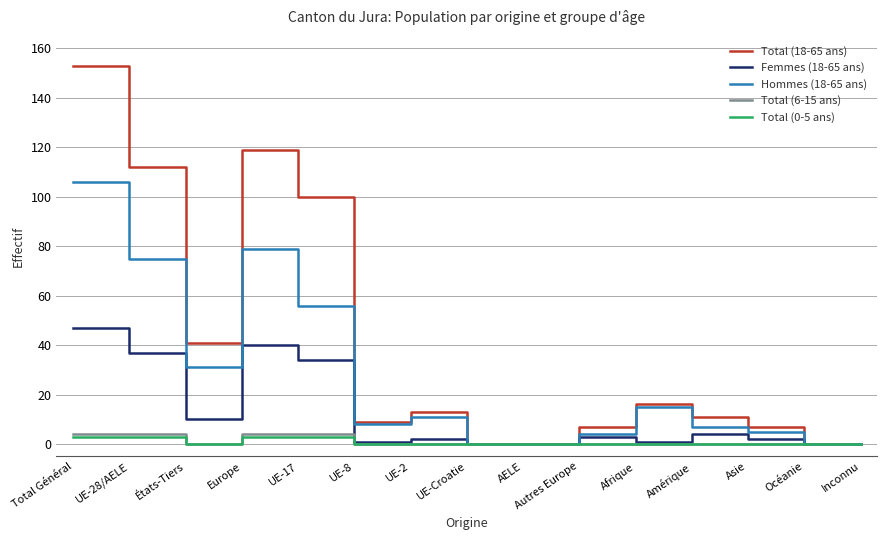

What position from the right is AELE?

7